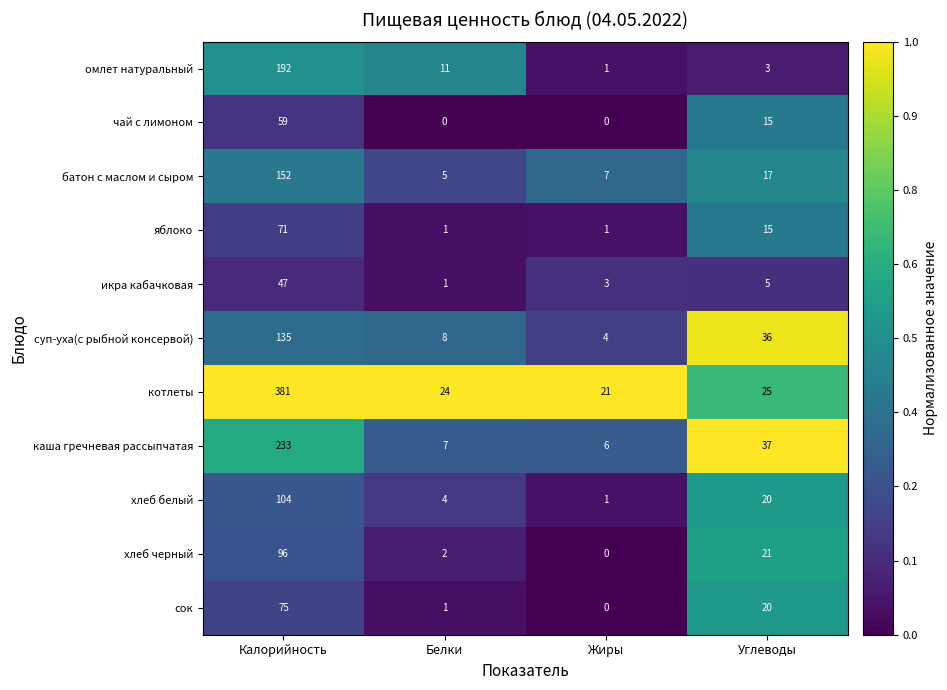

Which series has the largest range (max minus min)?

котлеты